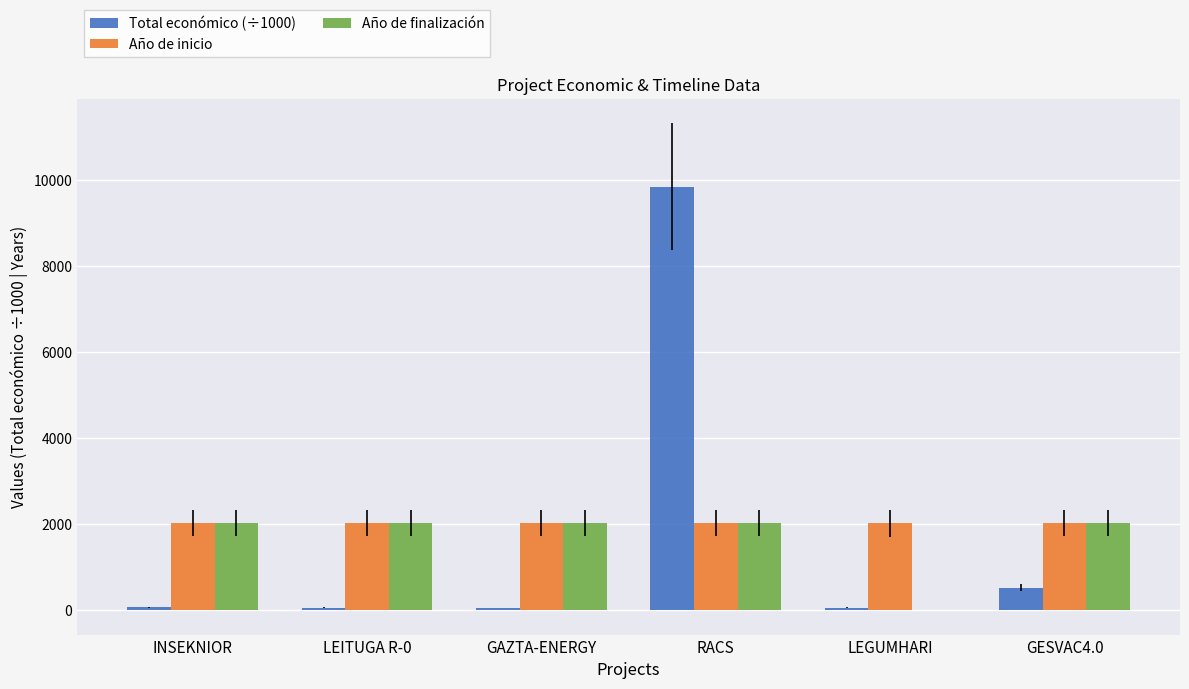

At which category is the sum across all series the highest?

RACS